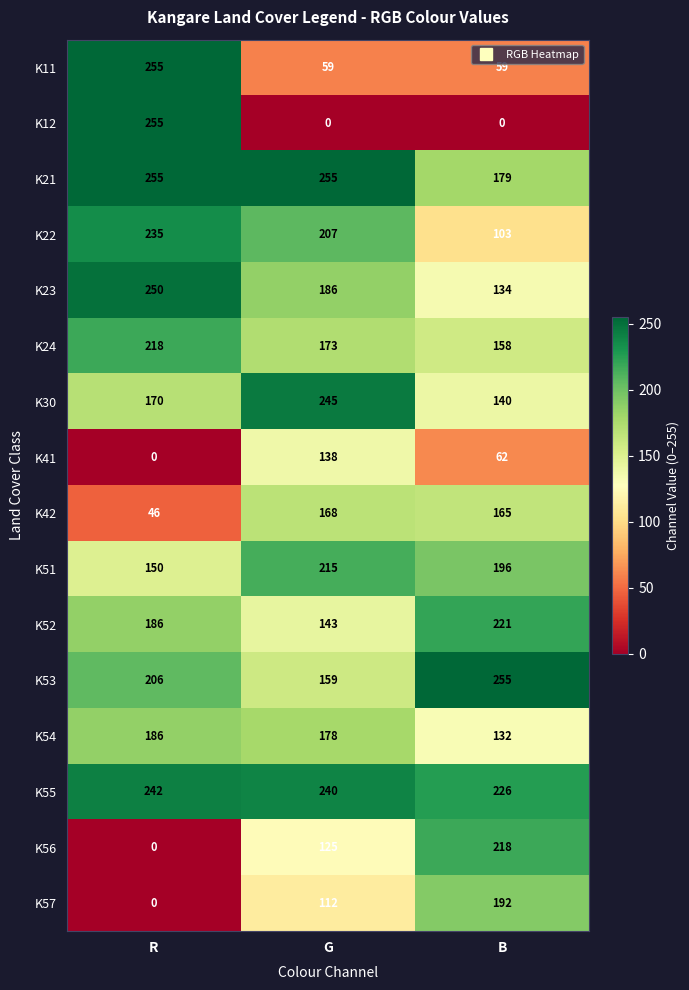

Where does the K42 series first go above 165?

G